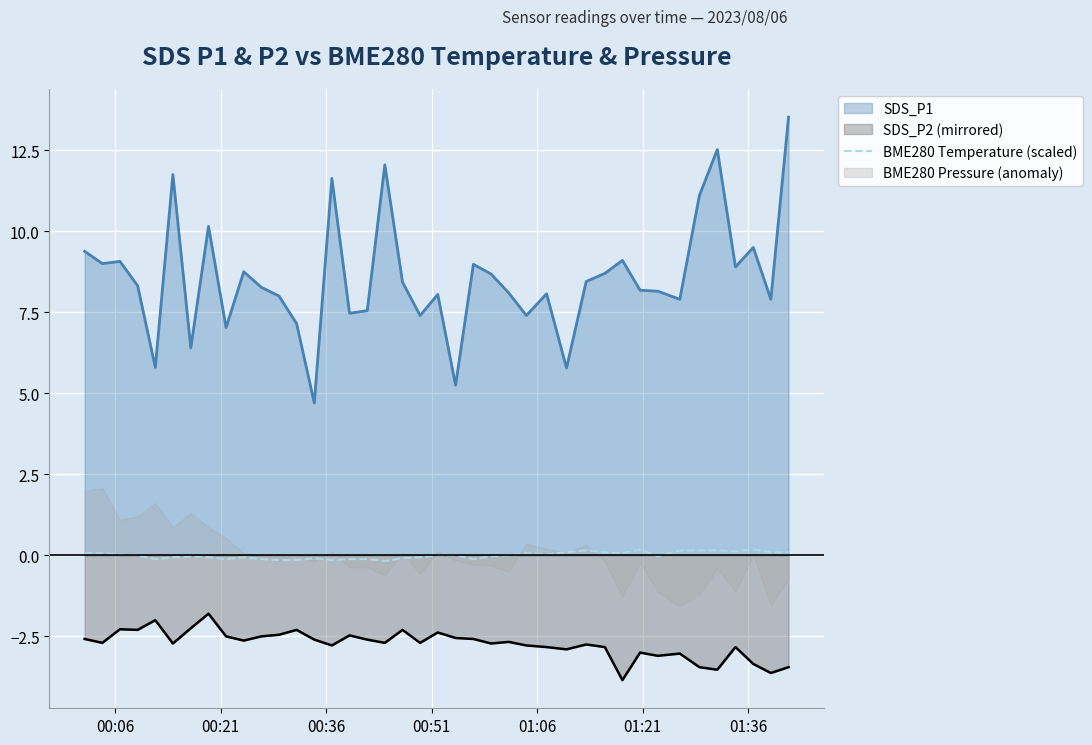

True or false: SDS_P1 and SDS_P2 (mirrored) cross at least once.

False